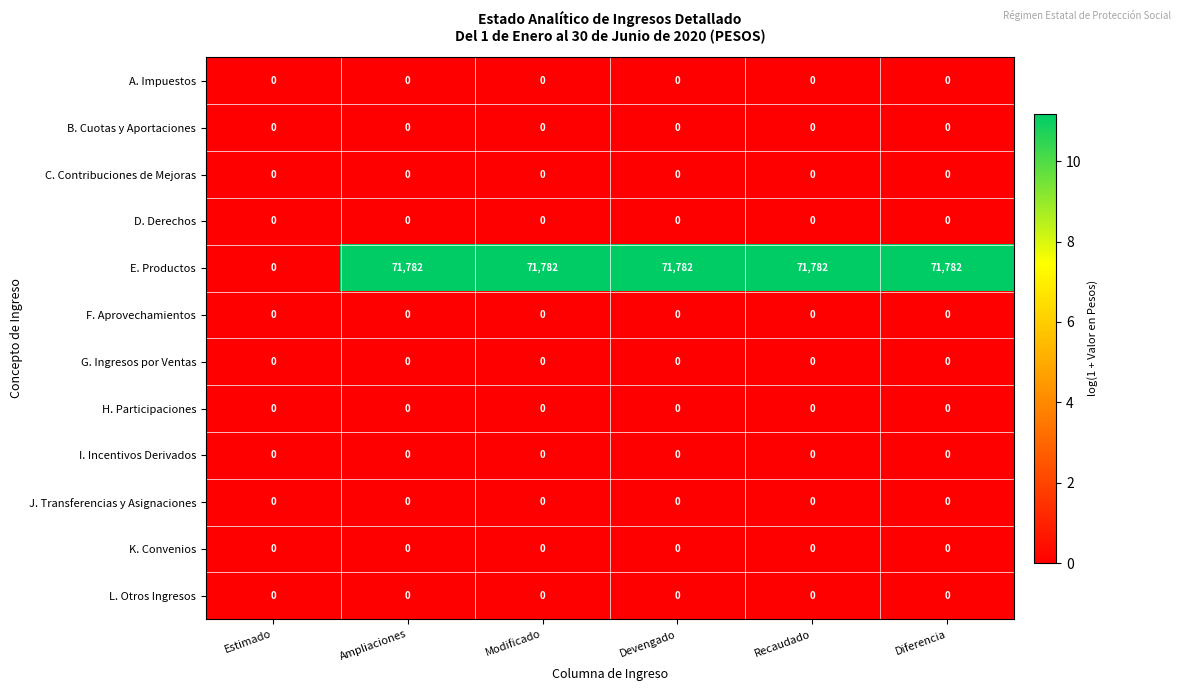

The value of G. Ingresos por Ventas at Recaudado is 0. True or false?

True